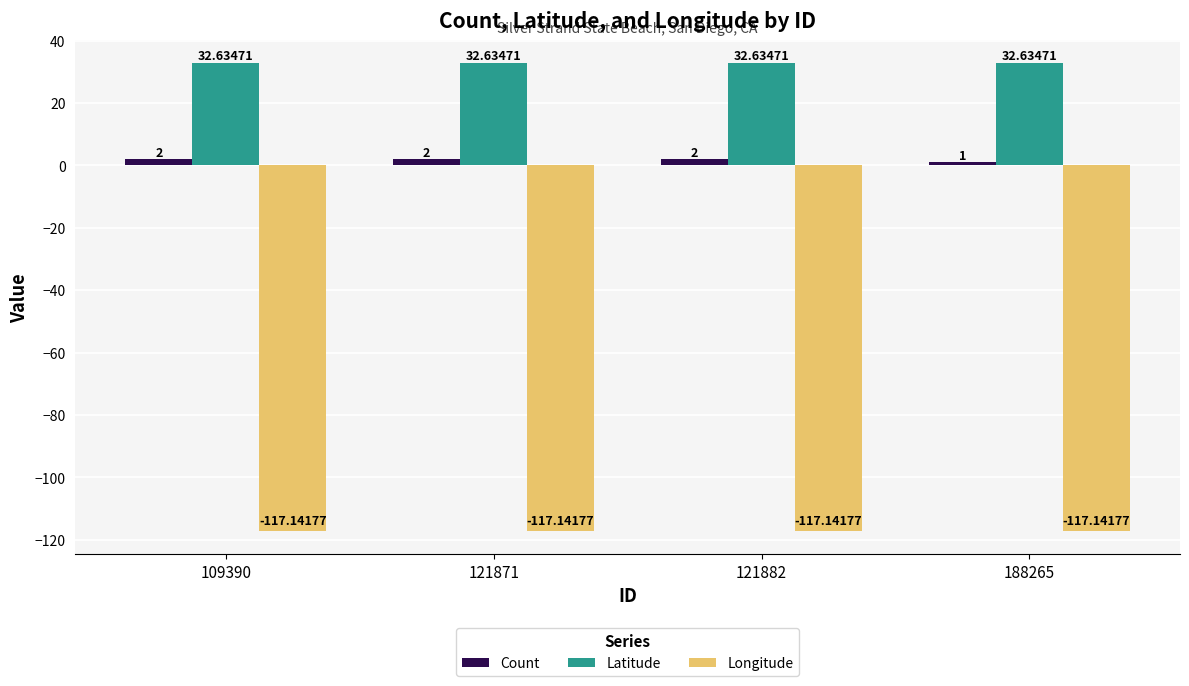

Reading left to right, transcribe all the data shown in this chart.

Count: 109390=2.0	121871=2.0	121882=2.0	188265=1.0
Latitude: 109390=32.6	121871=32.6	121882=32.6	188265=32.6
Longitude: 109390=-117.1	121871=-117.1	121882=-117.1	188265=-117.1